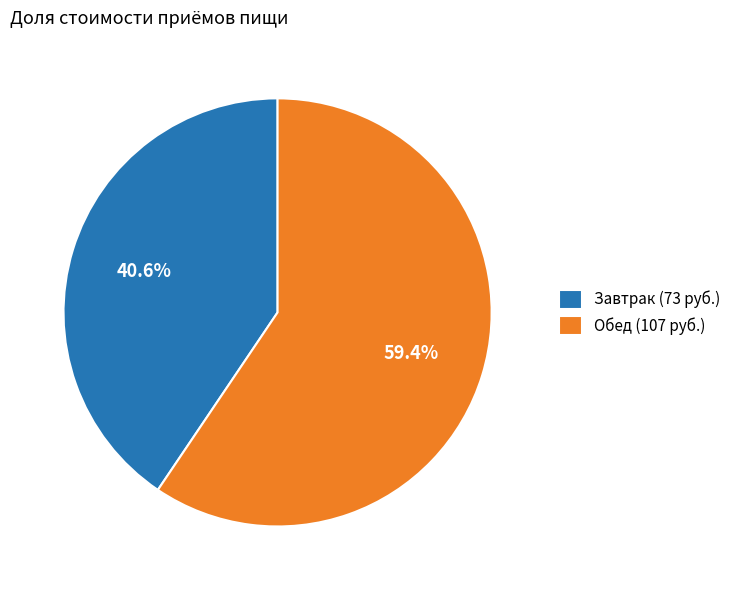

What is the ratio of the value at Завтрак to the value at Обед?

0.7